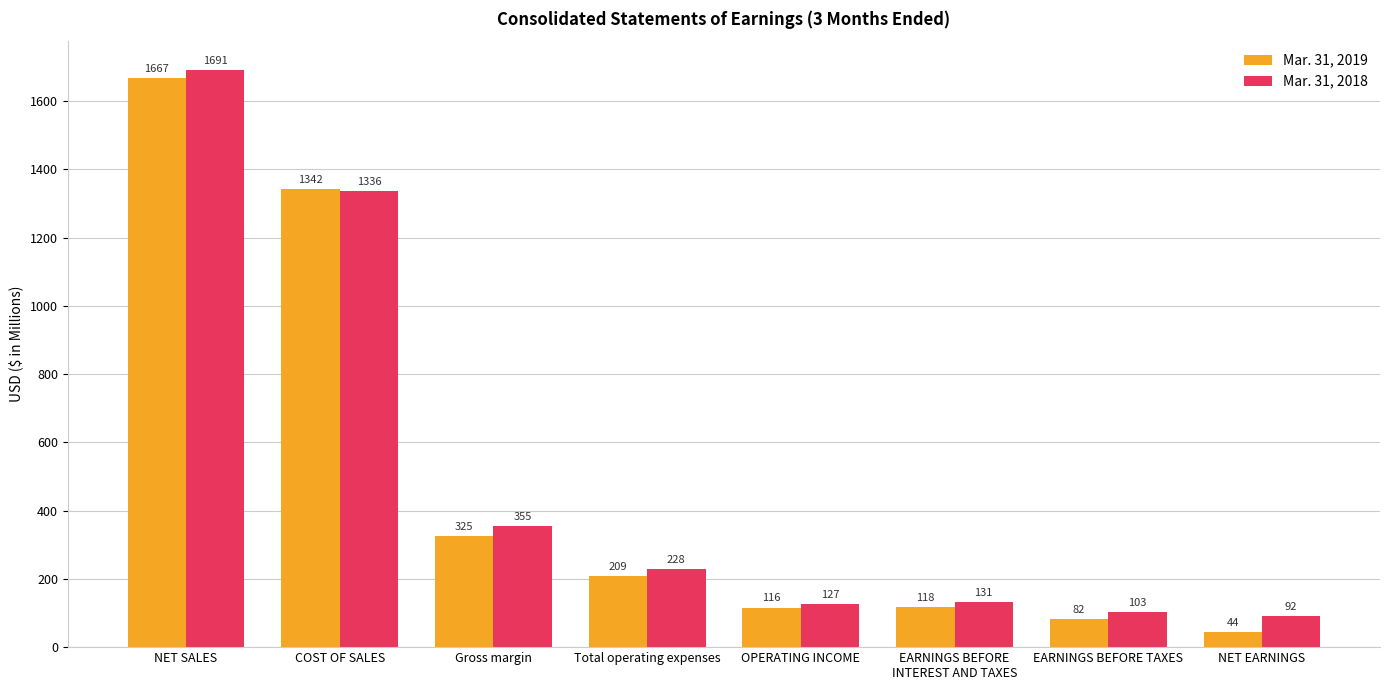

At which category is the sum across all series the highest?

NET SALES